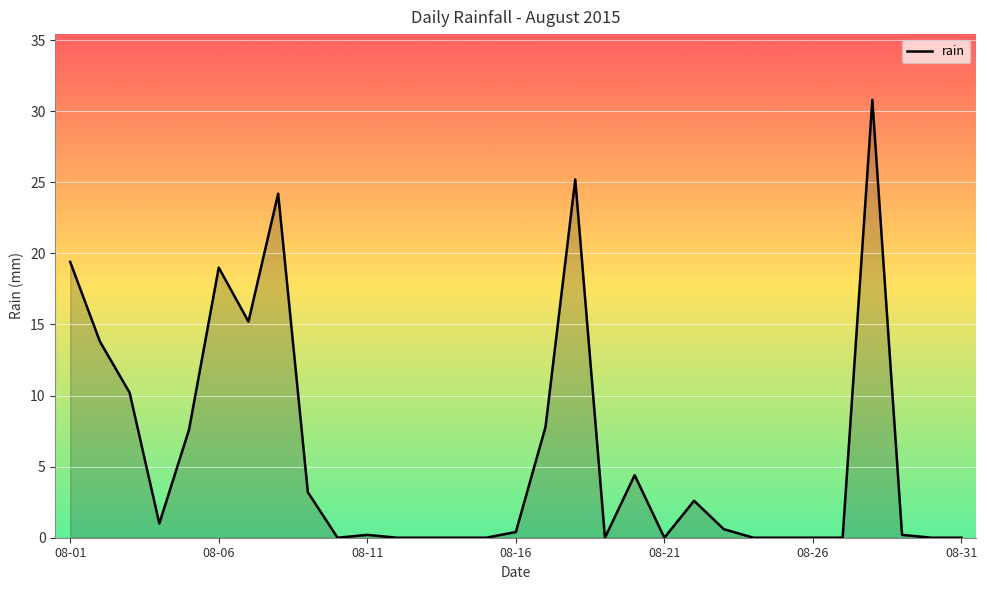

What is the greatest value displayed?

30.8